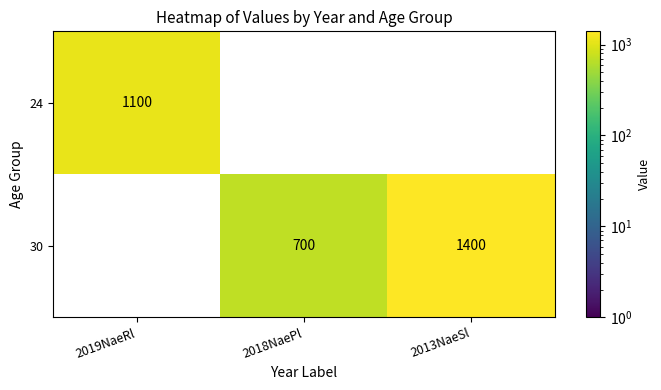

Is the value of 24 at 2019NaeRl greater than the value of 30 at 2018NaePl?

Yes